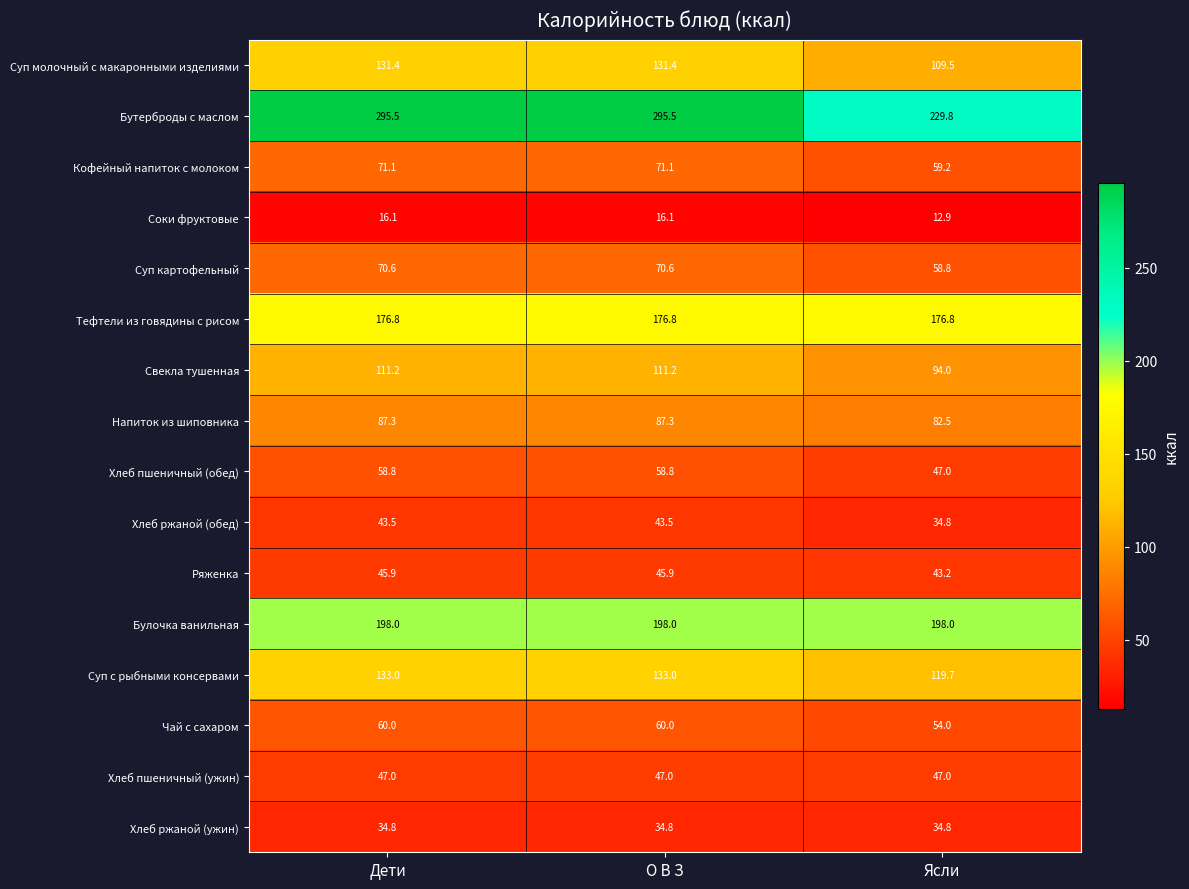

At how many categories does at least one series exceed 100?

3